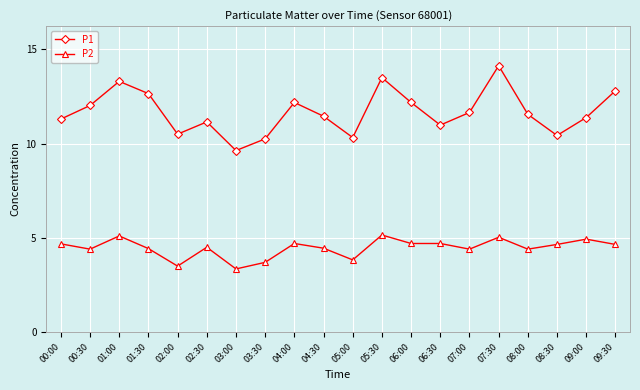

Does the chart have visible grid lines?

Yes